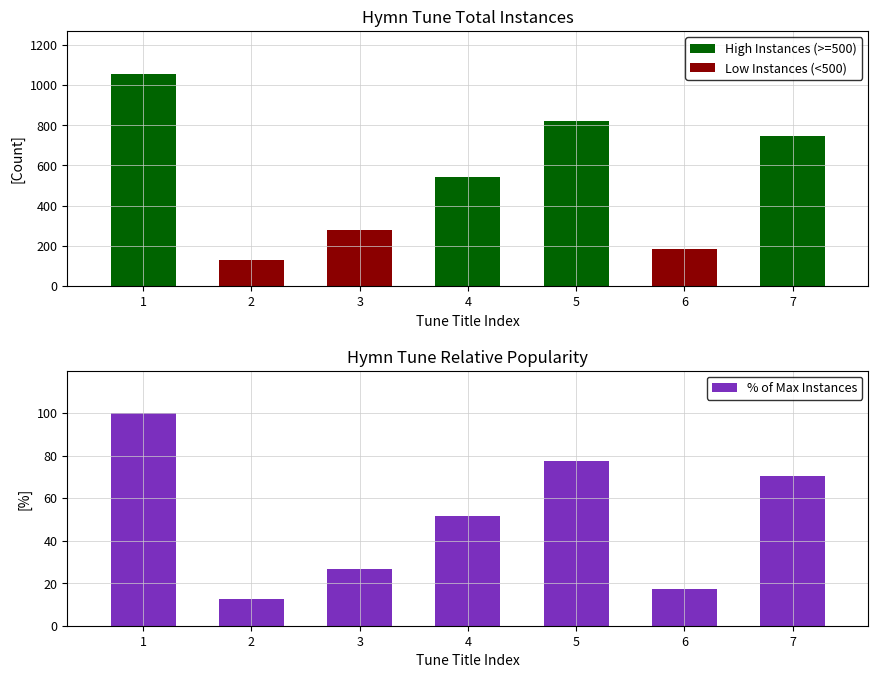

Does the chart contain stacked bars?

No